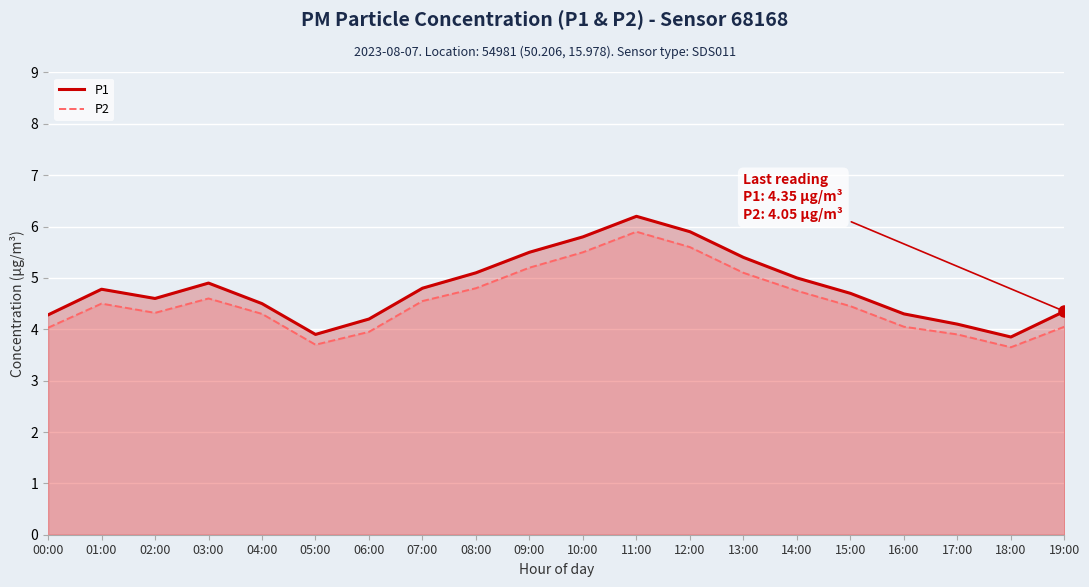

What is the value of the P2 point at the 13th from the left?

5.6